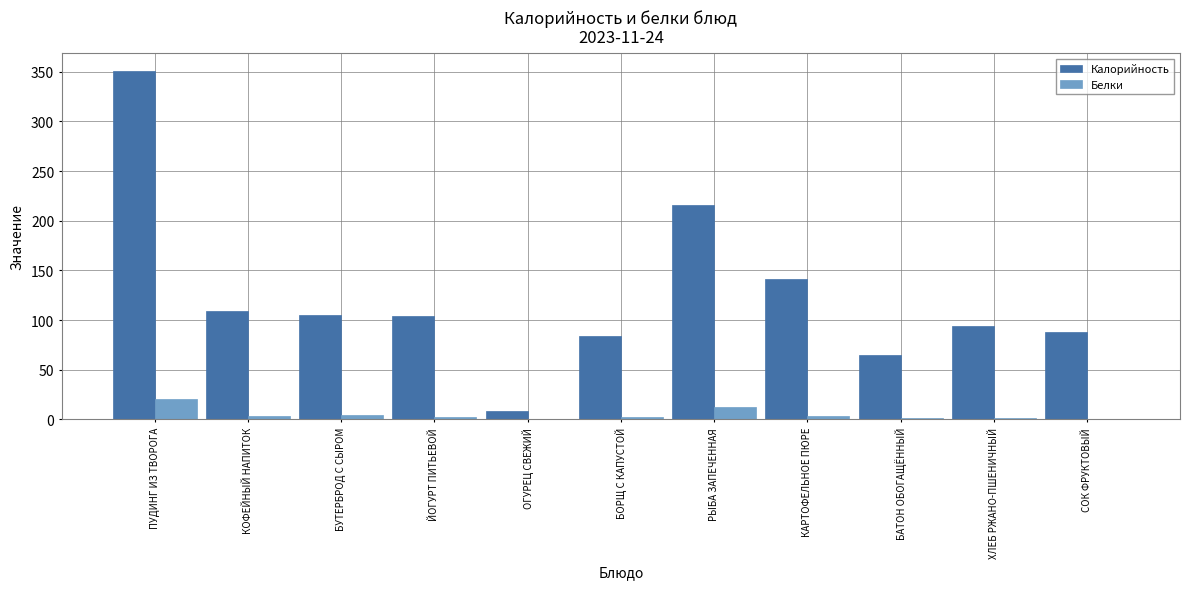

Between ПУДИНГ ИЗ ТВОРОГА and РЫБА ЗАПЕЧЕННАЯ, which series saw the biggest shift?

Калорийность